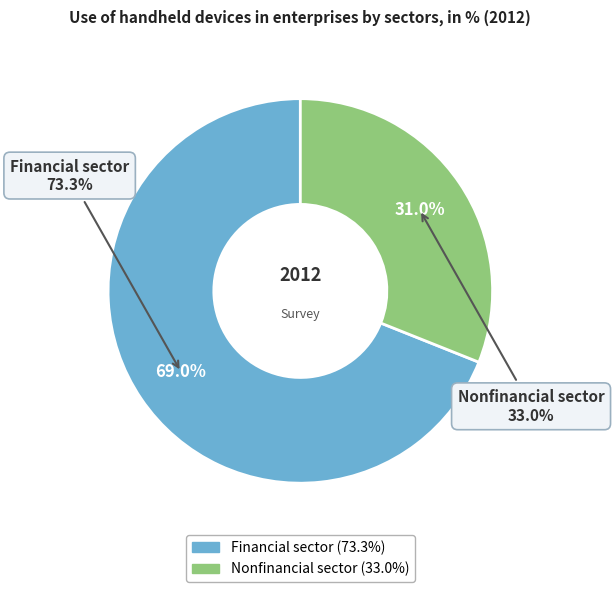

What is the ratio of the value at Financial sector to the value at Nonfinancial sector?

2.2